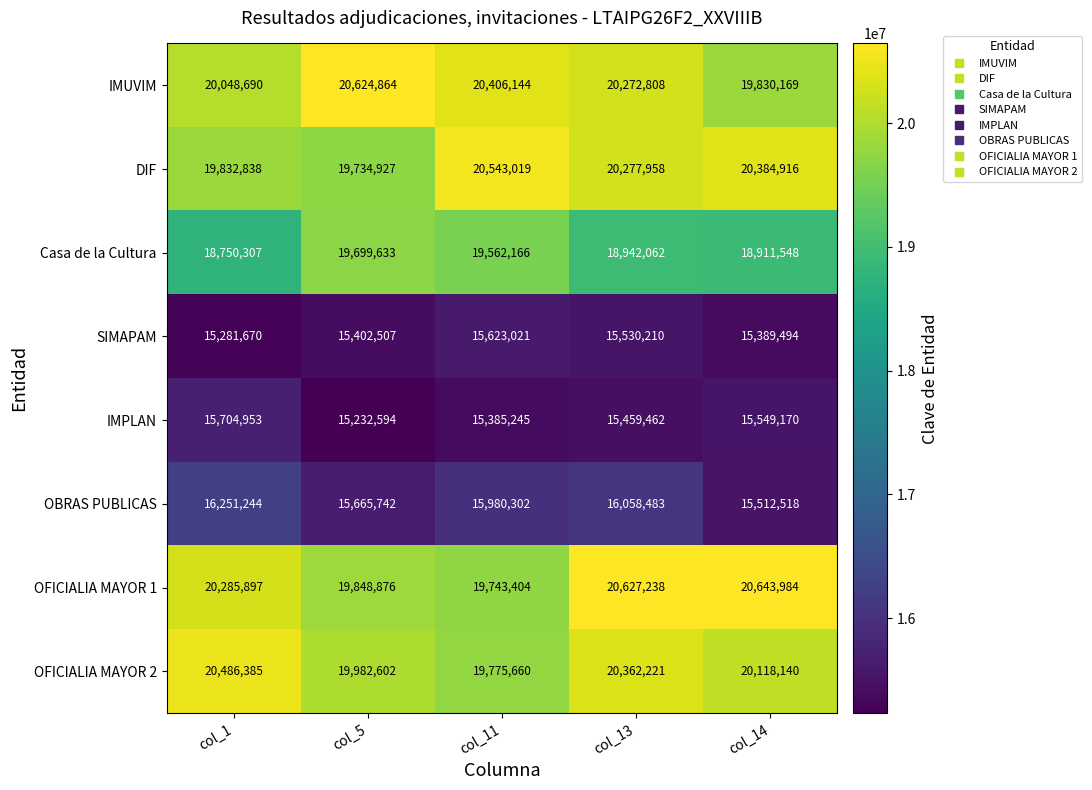

At which category is the sum across all series the highest?

col_13